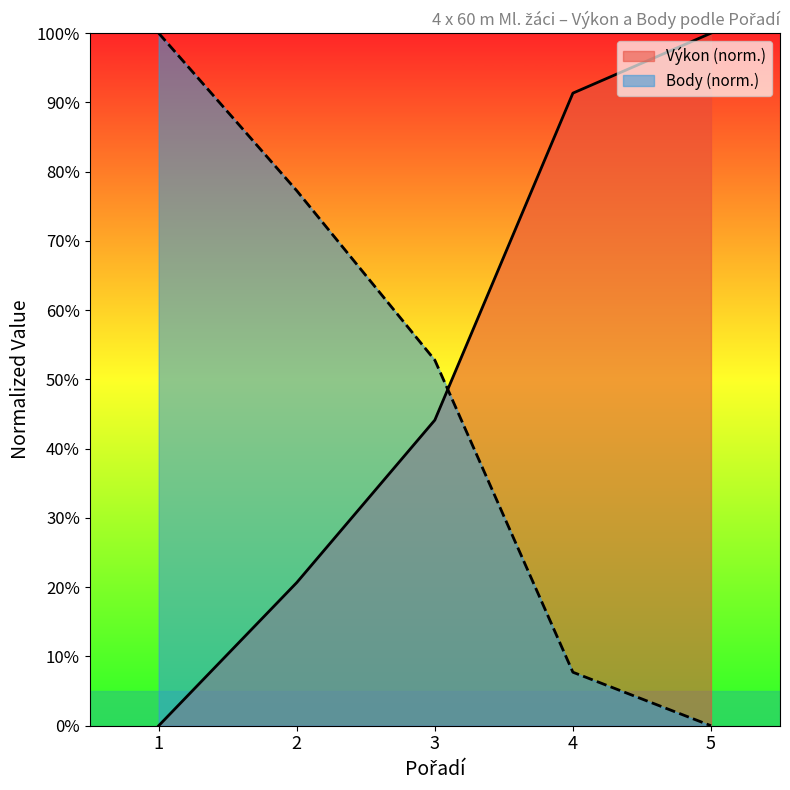

What is the maximum value for Body?

100.0